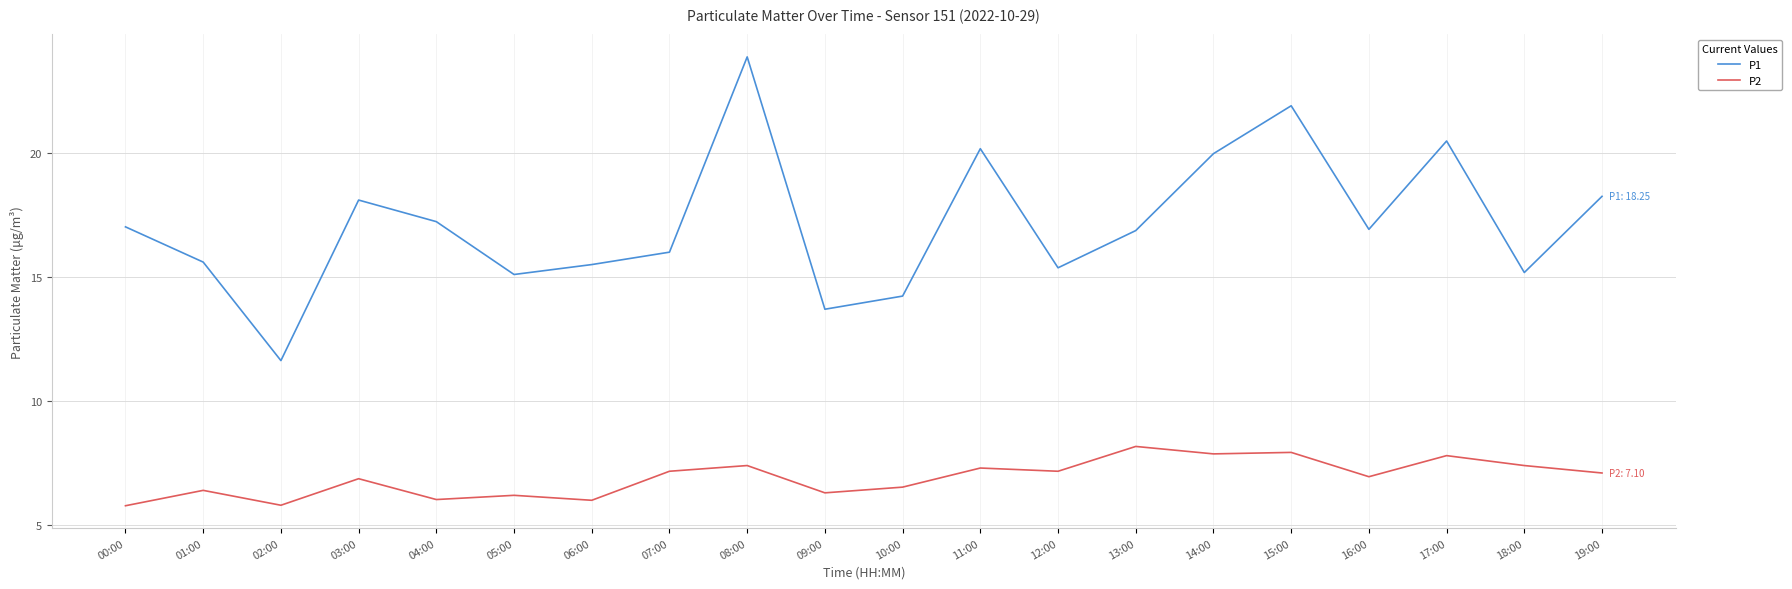

True or false: P1 and P2 cross at least once.

False